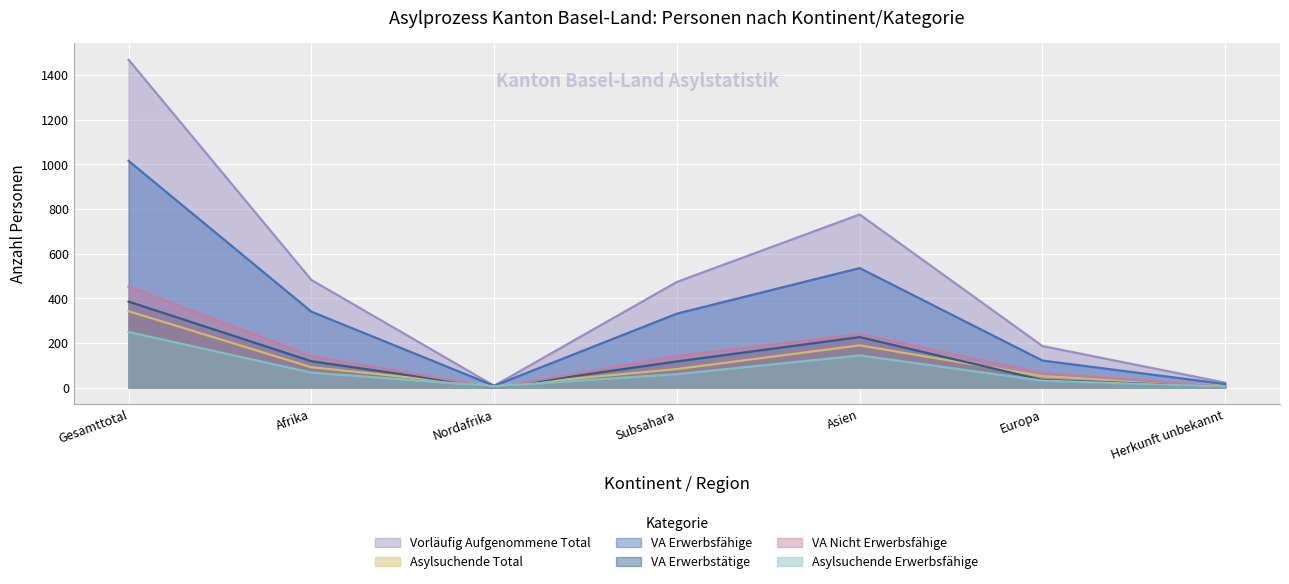

What is the maximum value shown in the chart?

1469